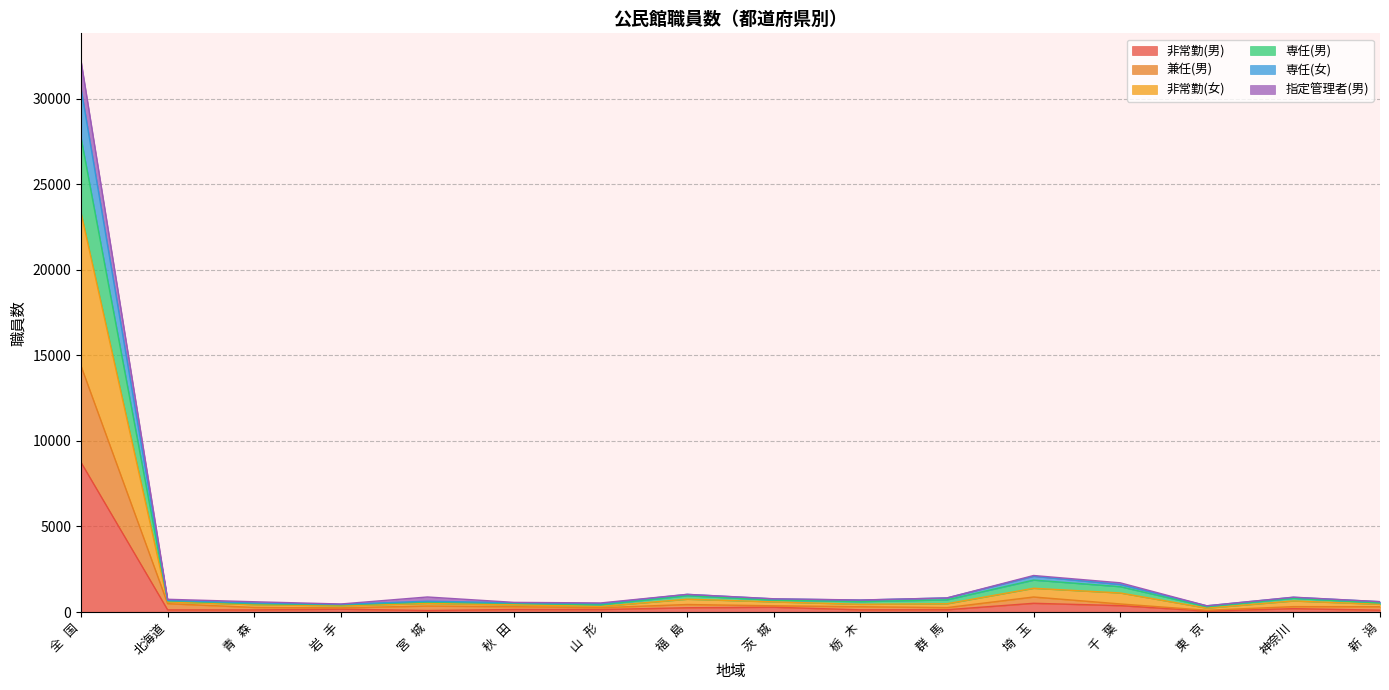

At which category does the chart reach its minimum across all series?

東   京